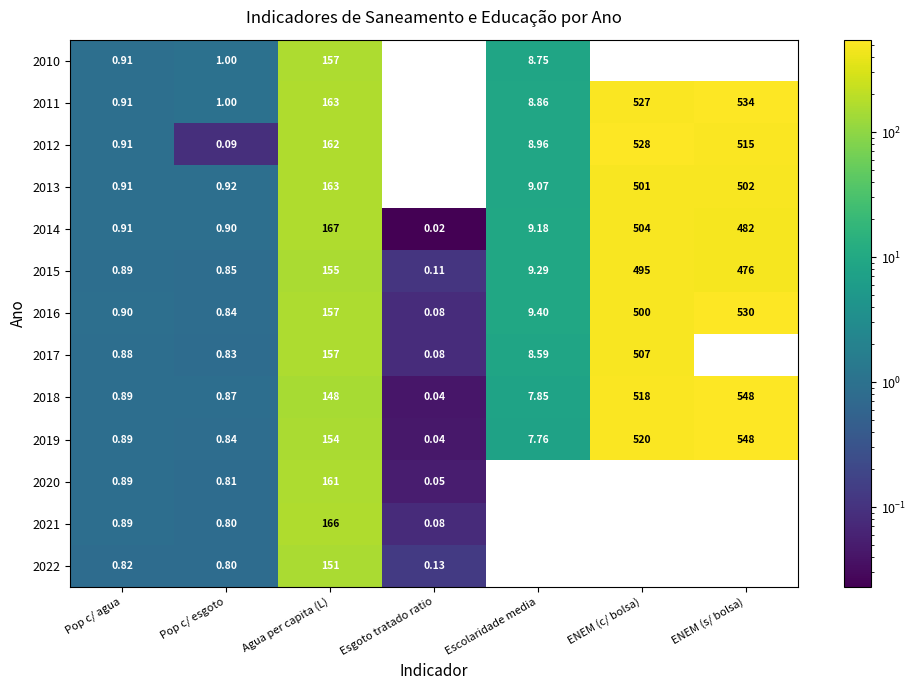

What is the greatest value displayed?

548.4